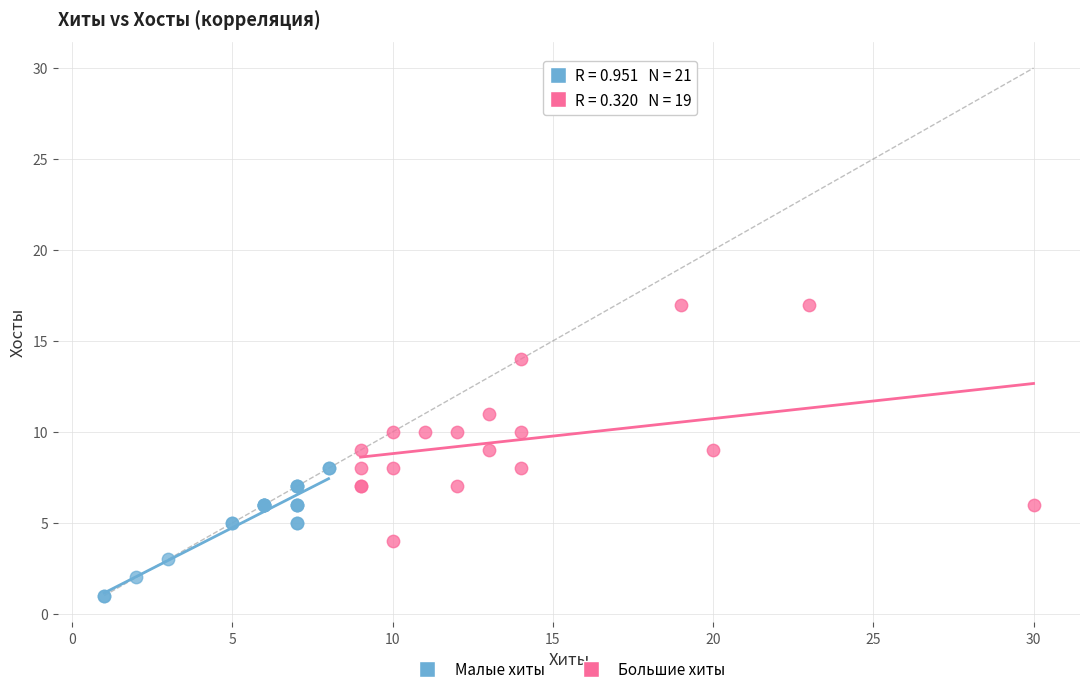

Which series reaches the minimum Y coordinate?

Малые хиты